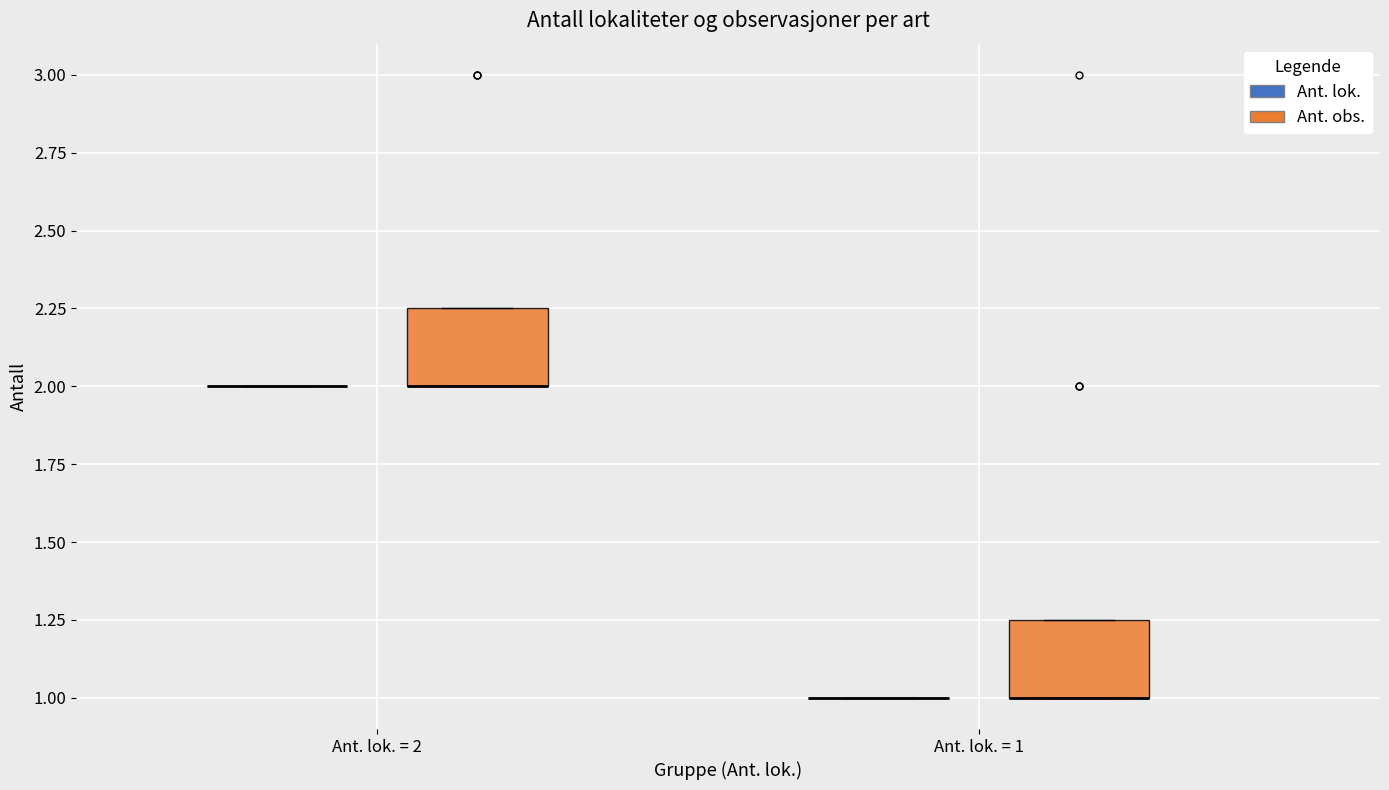

Reading left to right, read every box against the y-axis: the position of its median line, the range the box covers, and the ends of its whiskers. The values are not printed on the chart, so give them approximately, as read against the axis.

Ant. lok. = 2 (Ant. lok.): box collapsed to a line at 2.00, whiskers 2.00 to 2.00
Ant. lok. = 2 (Ant. obs.): median 2.00 (drawn on the box's lower edge), box 2.00 to 2.25, whiskers 2.00 to 2.25
Ant. lok. = 1 (Ant. lok.): box collapsed to a line at 1.00, whiskers 1.00 to 1.00
Ant. lok. = 1 (Ant. obs.): median 1.00 (drawn on the box's lower edge), box 1.00 to 1.25, whiskers 1.00 to 1.25